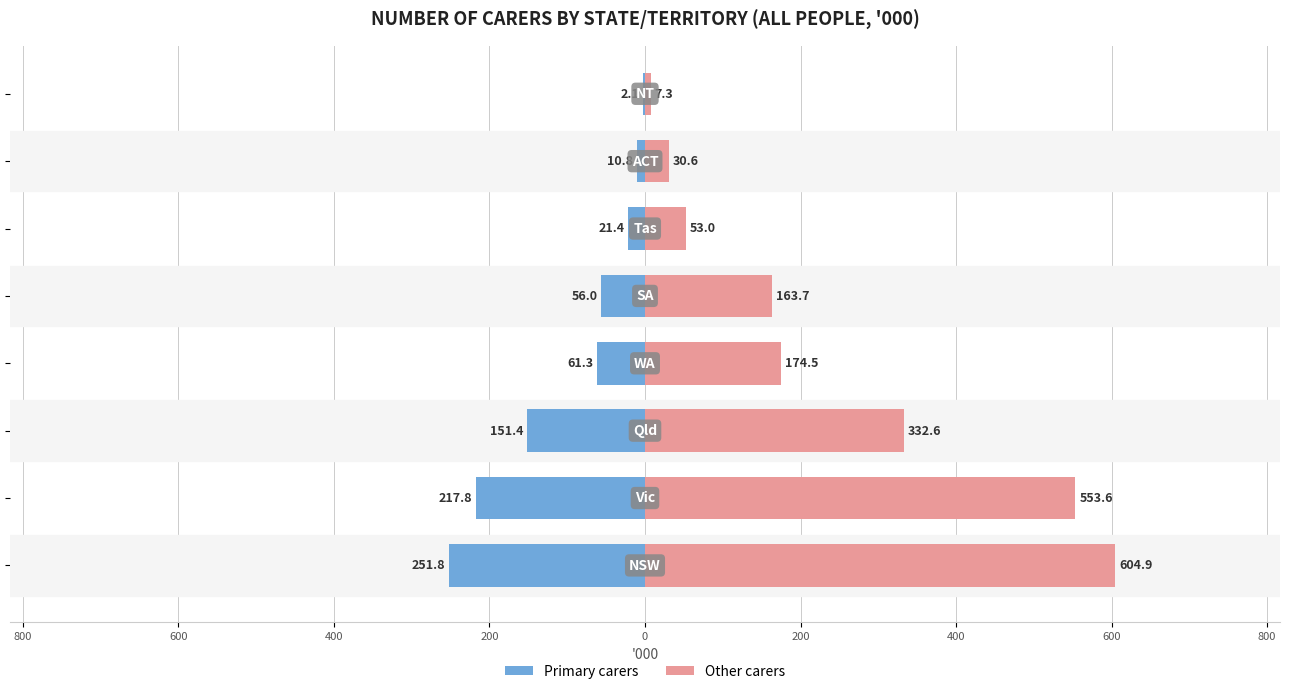

How many values in the Other carers series are below 174?

4